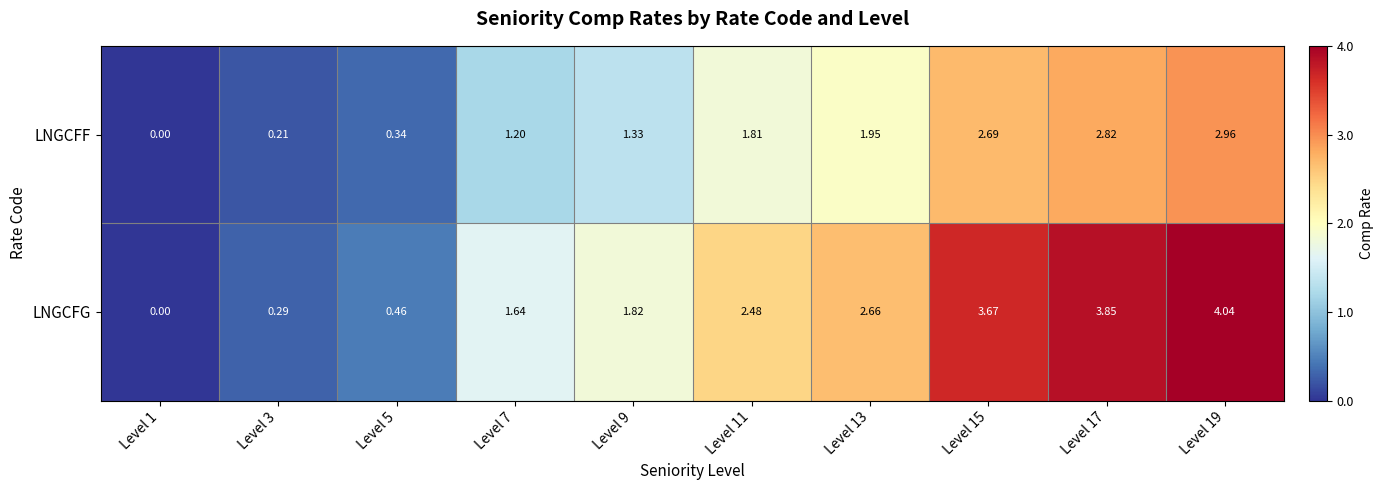

Which series has the largest total across all categories?

LNGCFG